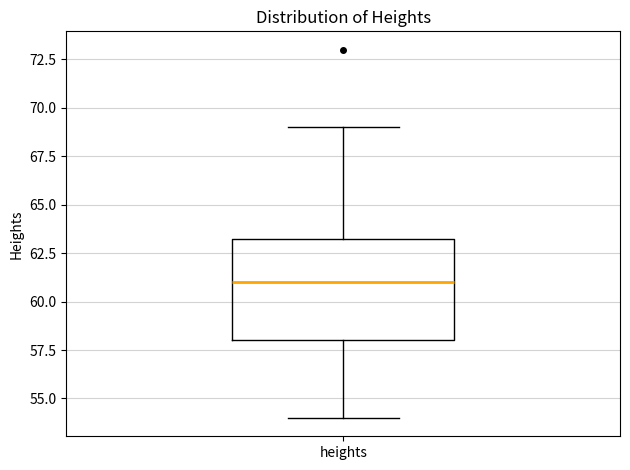

Read this box plot against the y-axis: the position of the median line, the range covered by the box, and the ends of both whiskers. The values are not printed on the chart, so give them approximately, as read against the axis.

median 61.0, box 58.0 to 63.5, whiskers 54.0 to 69.0